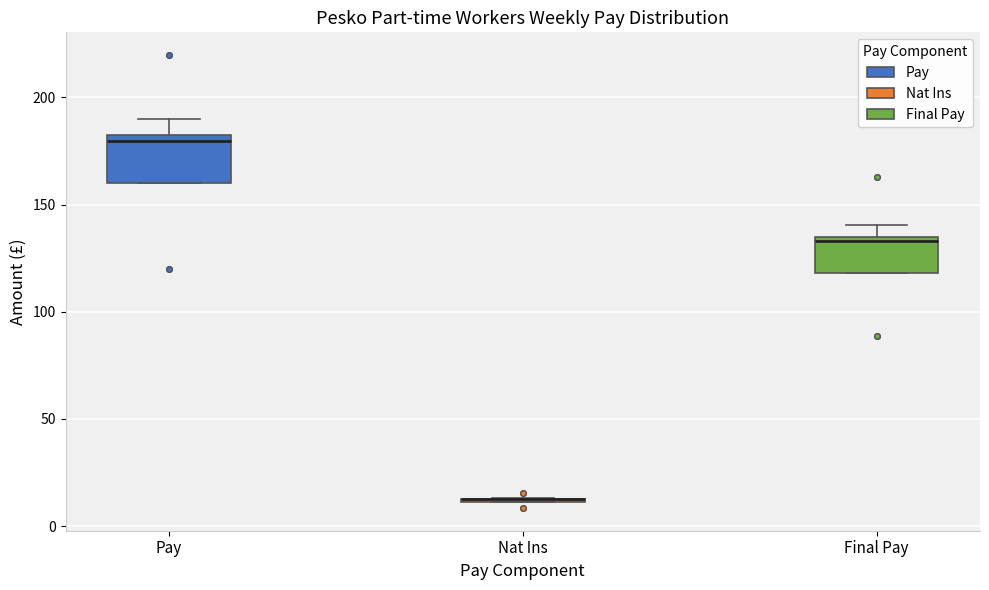

Comparing the boxes themselves (not the whiskers), which one is the tallest?

Pay